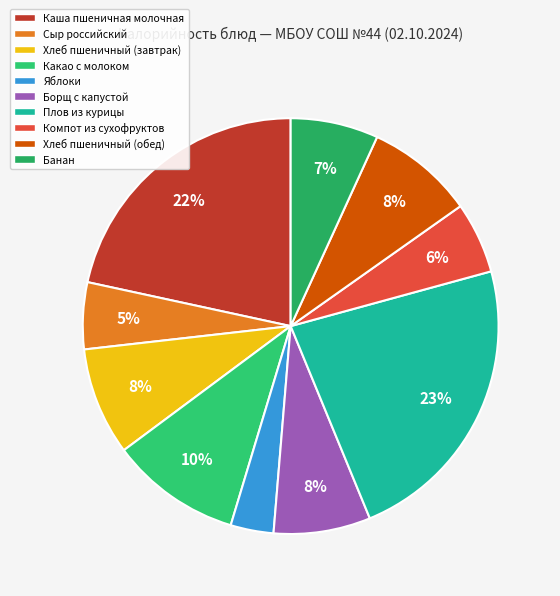

To the nearest percent, what percentage of the pie is Компот из сухофруктов?

6%